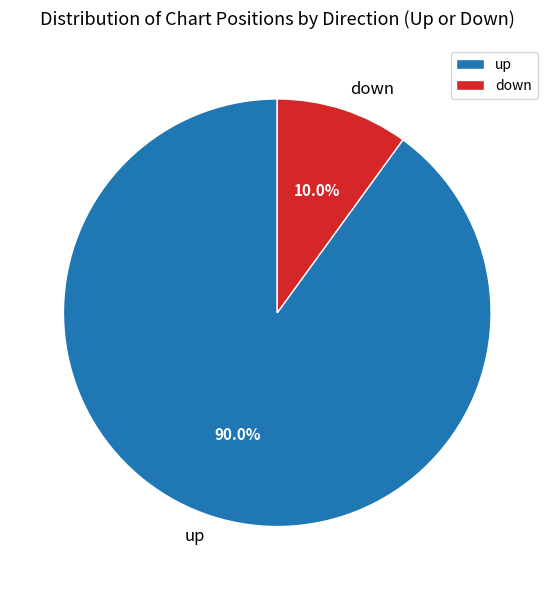

How many segments does this pie chart have?

2